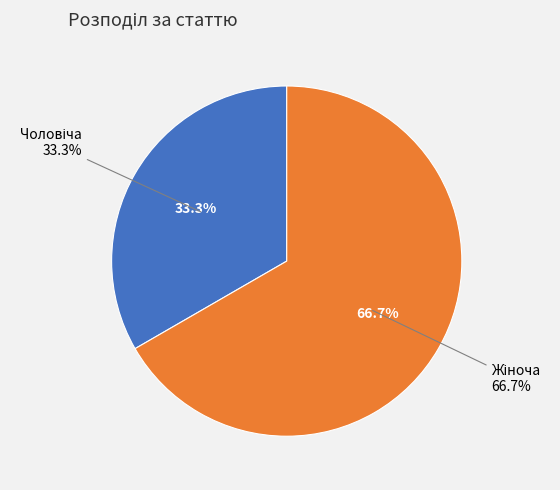

What is the largest slice in the pie chart?

Жіноча